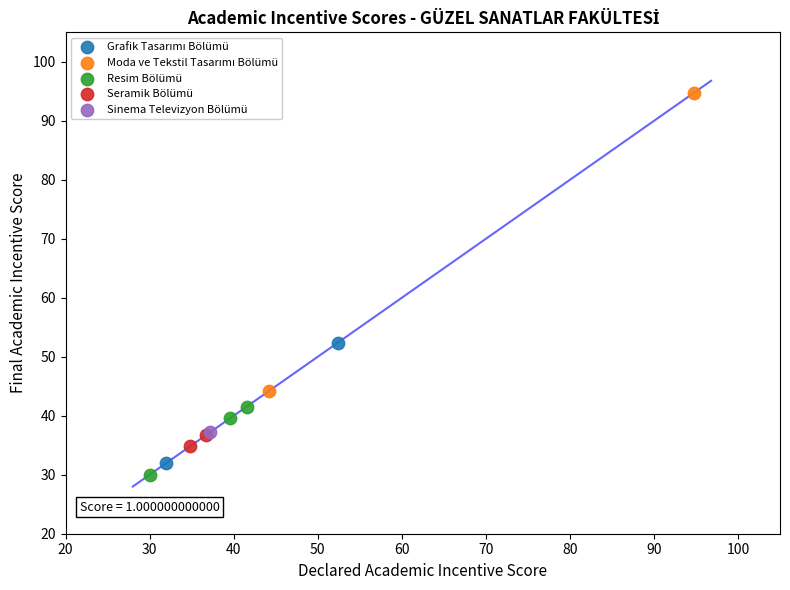

Which series contains the lowest Y value?

Resim Bölümü